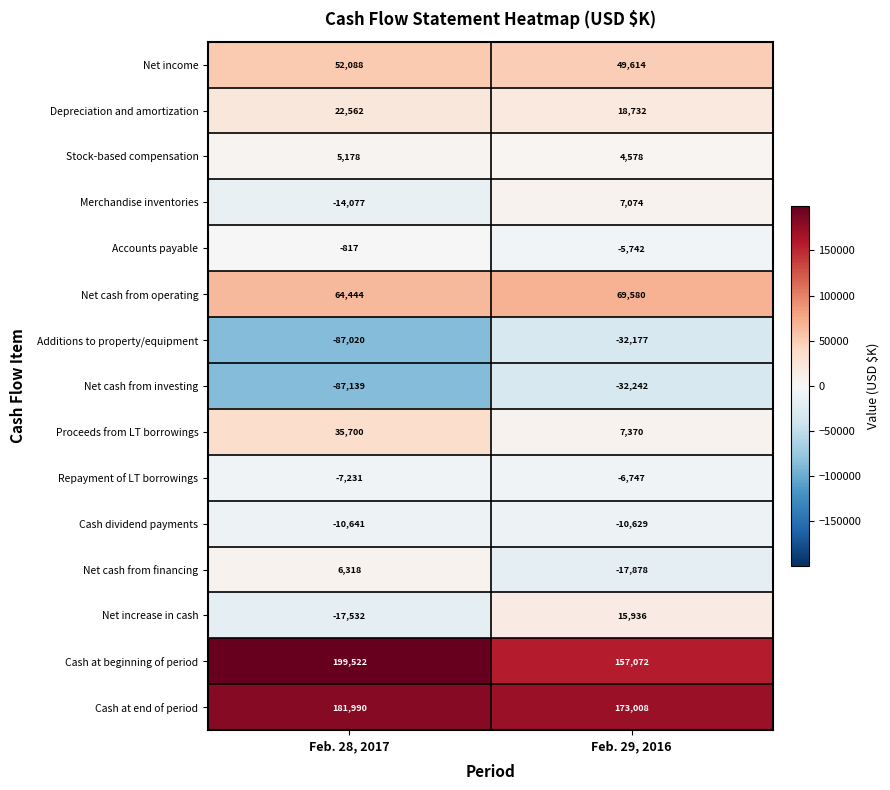

The value of Net cash from financing at Feb. 28, 2017 is 6318. True or false?

True